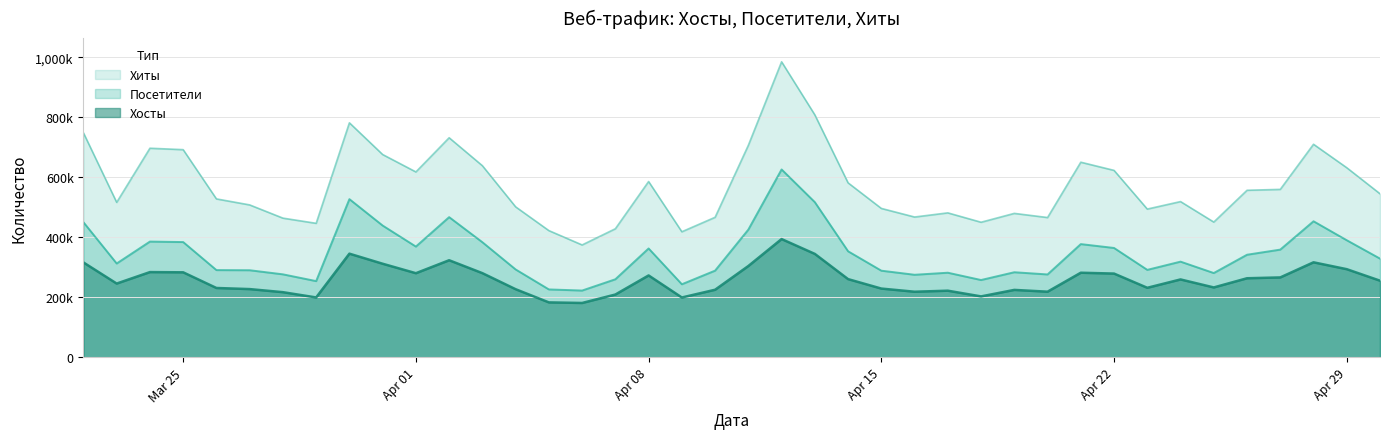

True or false: Хиты and Посетители cross at least once.

False